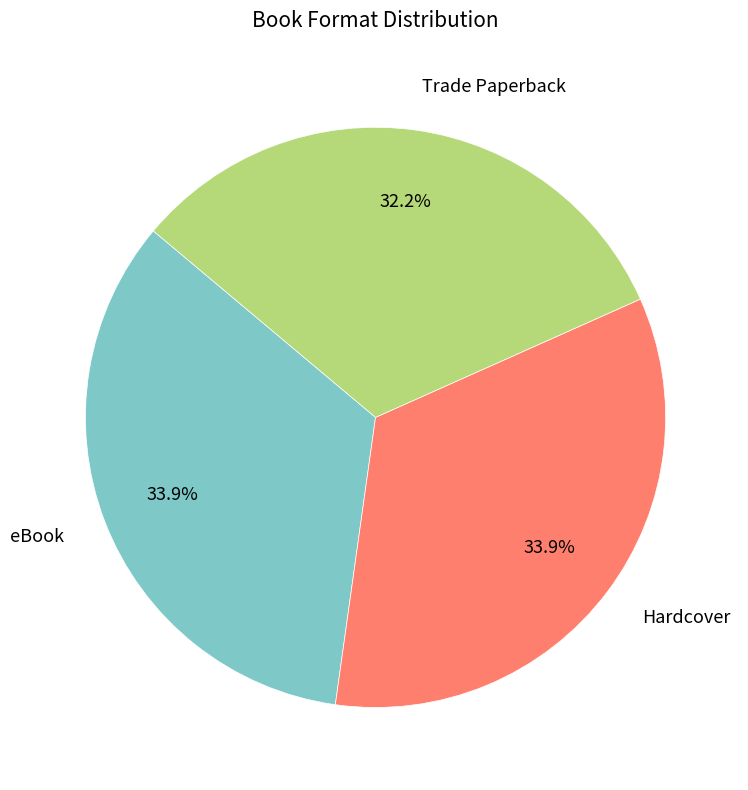

To the nearest percent, what is the difference between the eBook and Trade Paperback slice percentages?

2%